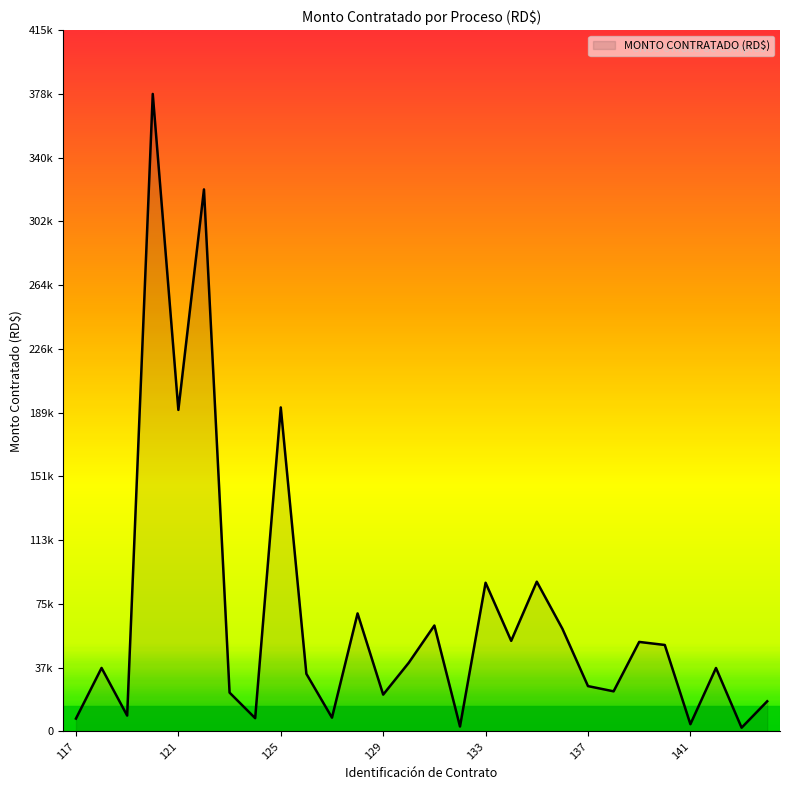

Does the chart have visible grid lines?

No